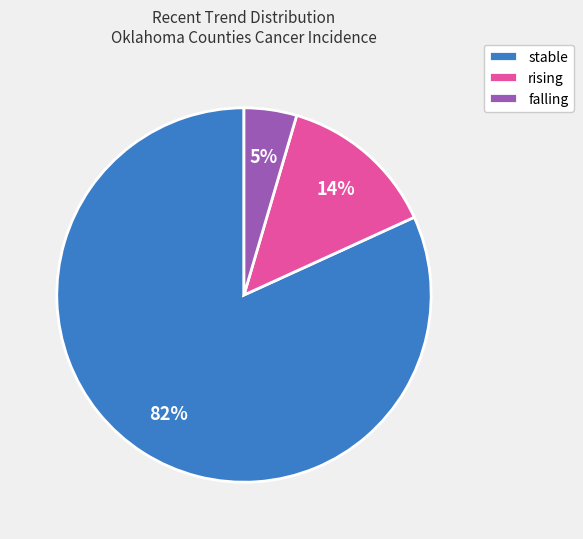

Which slice is the largest?

stable